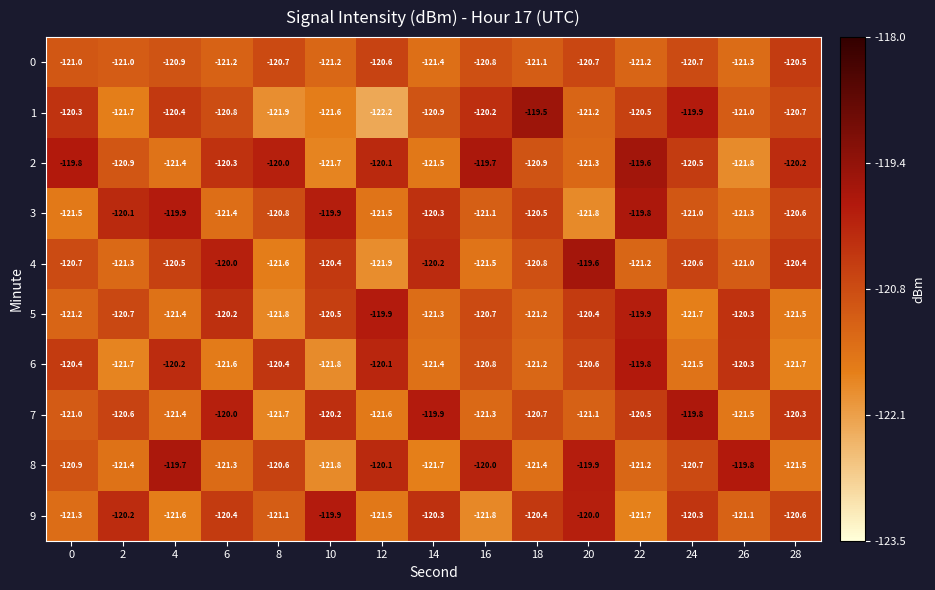

What is the maximum value shown in the chart?

-119.5